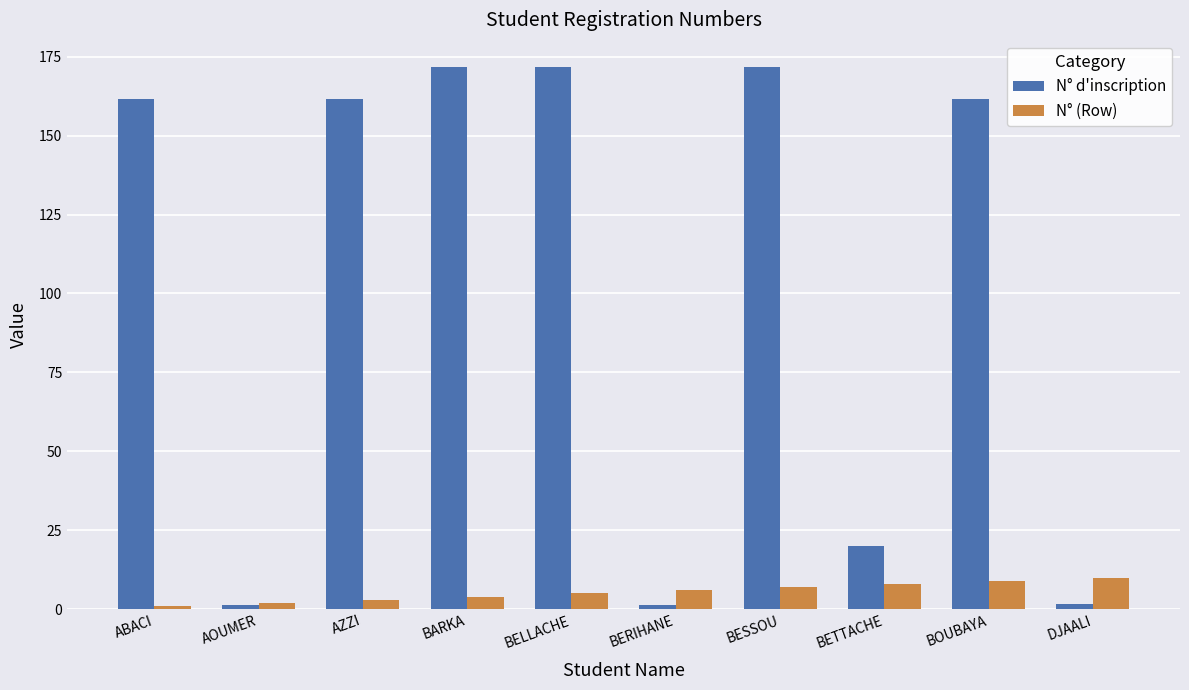

What is the greatest value displayed?

171.7